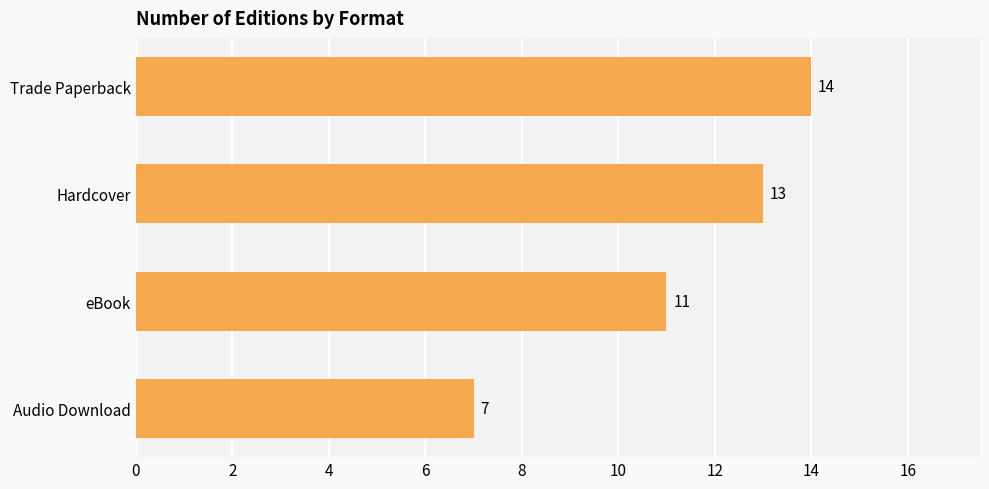

Reading top to bottom, list all the values displayed in this chart.

14	13	11	7